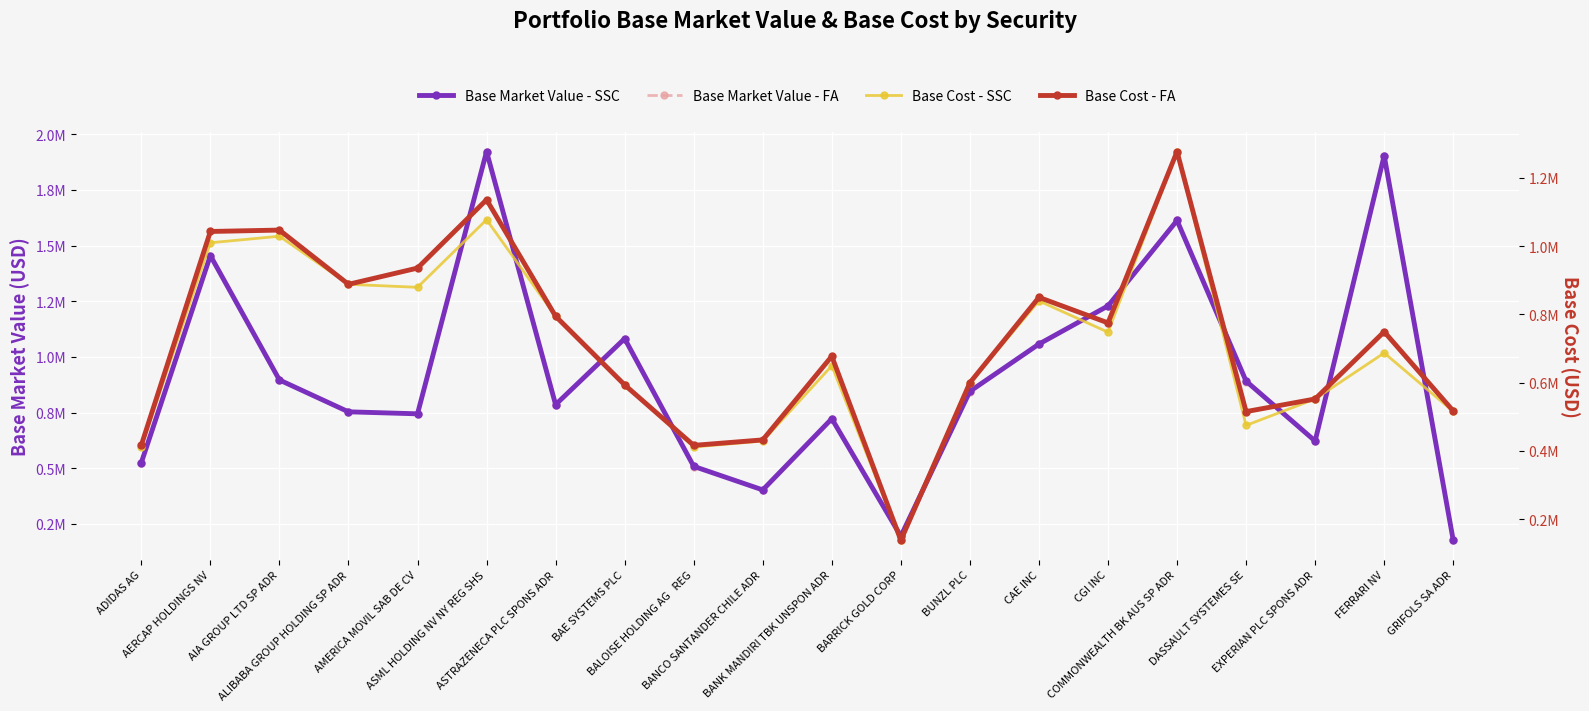

At which label is Base Market Value - FA closest to 1049281?

CAE INC